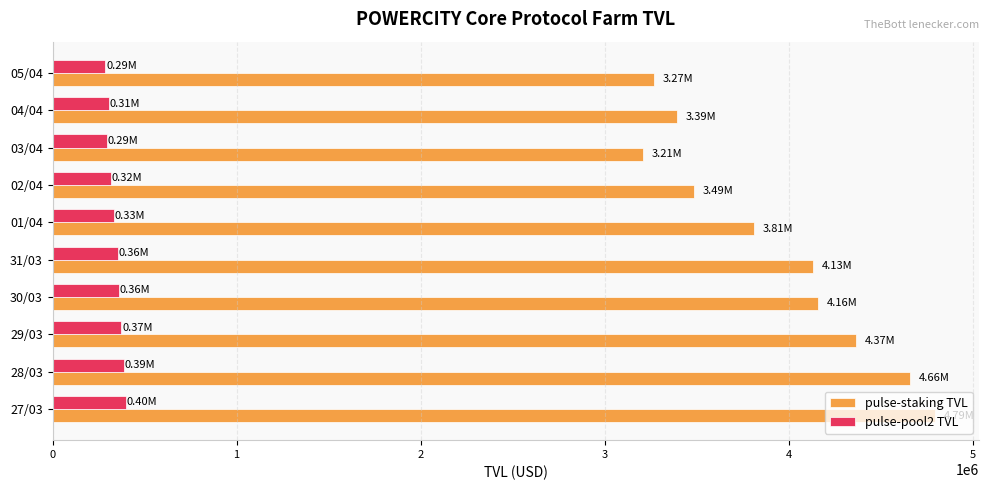

What is the difference between the highest and lowest values at 28/03?

4271977.5